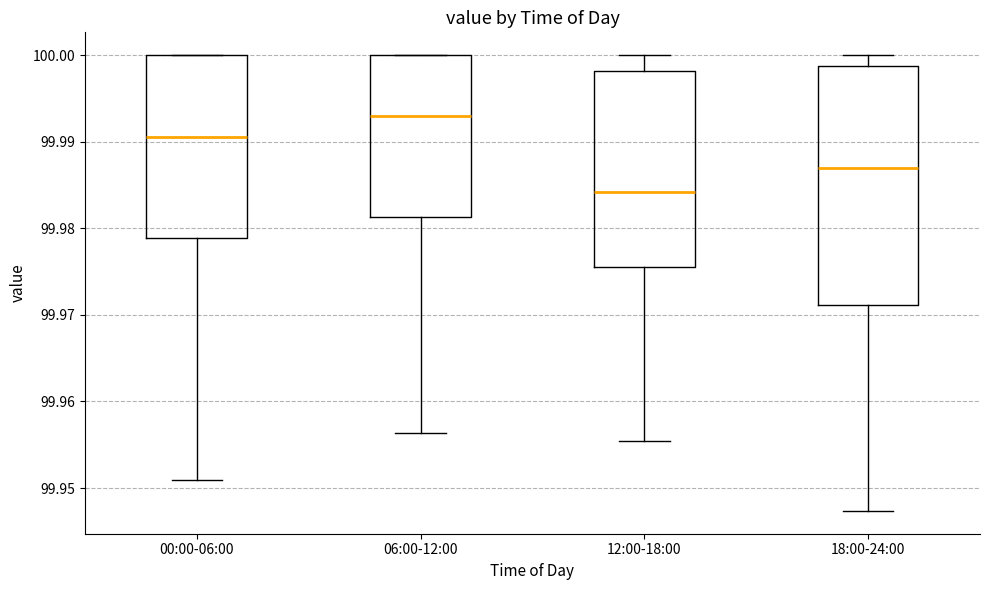

Comparing the boxes themselves (not the whiskers), which one is the tallest?

18:00-24:00